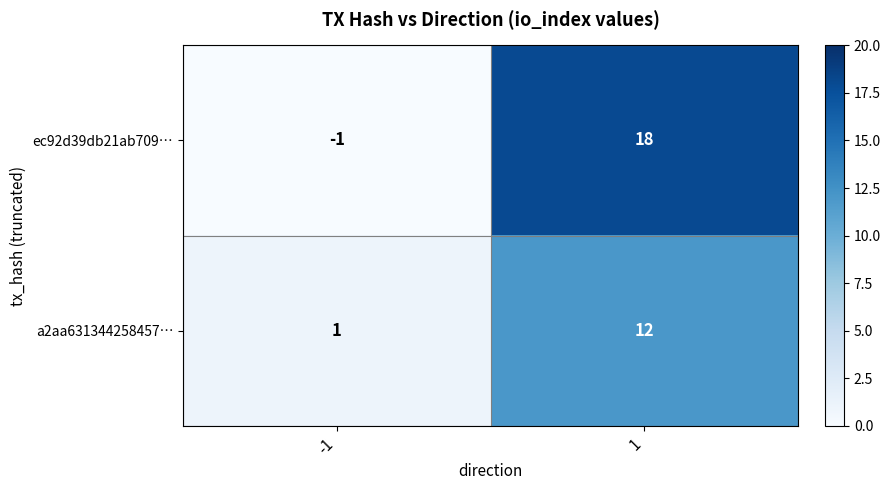

What is the total value across all series at 1?

30